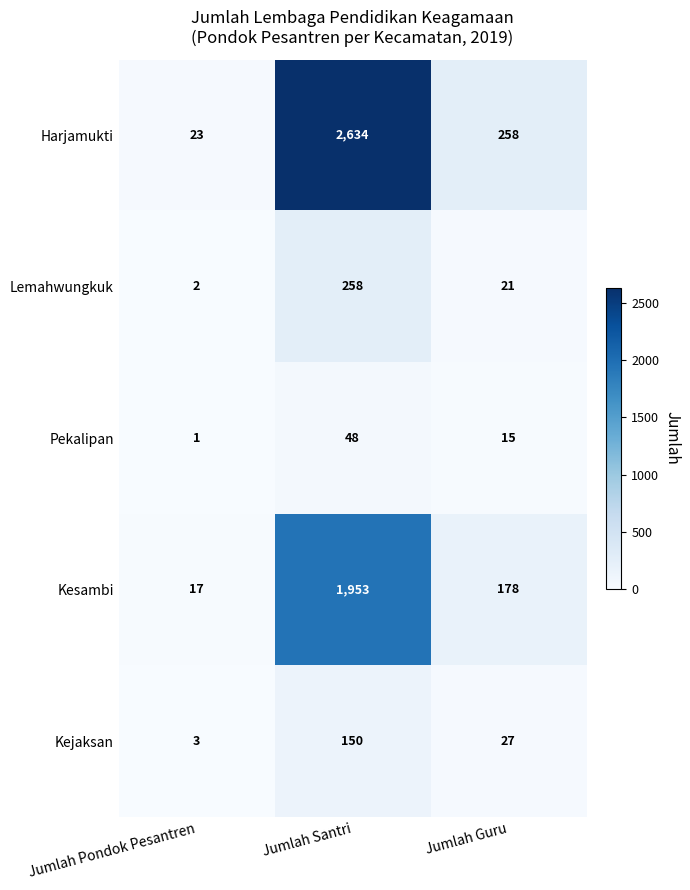

What is the difference between the maximum and minimum values in the Harjamukti series?

2611